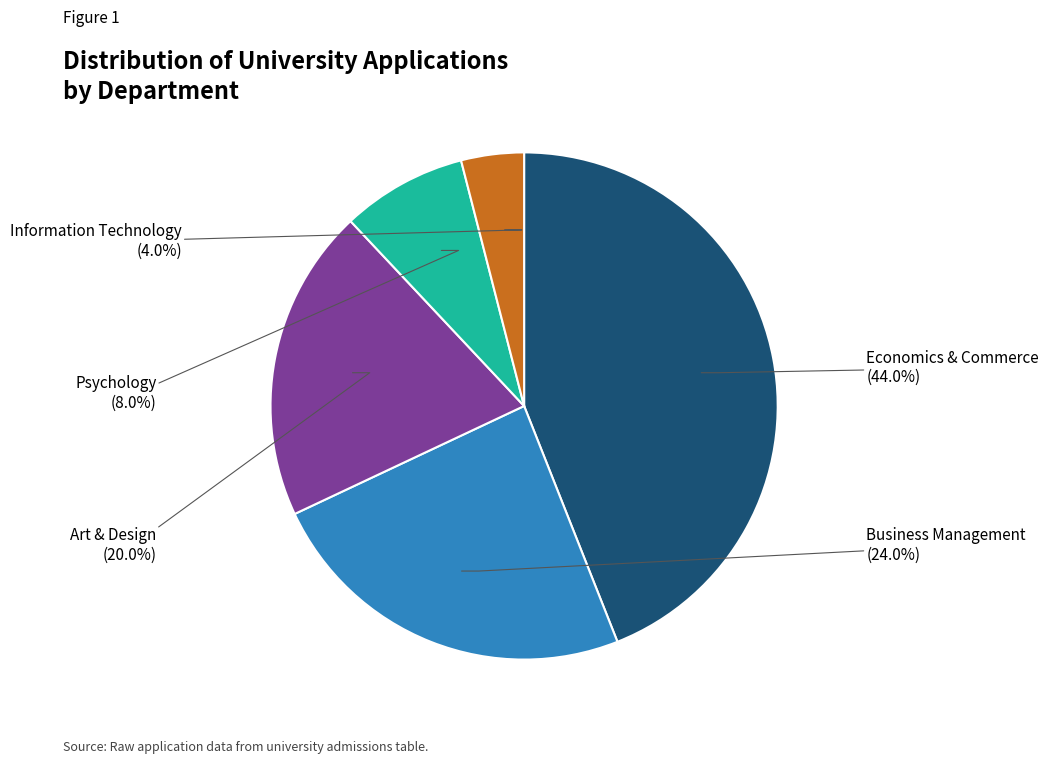

Is there any slice that represents more than half of the pie?

No